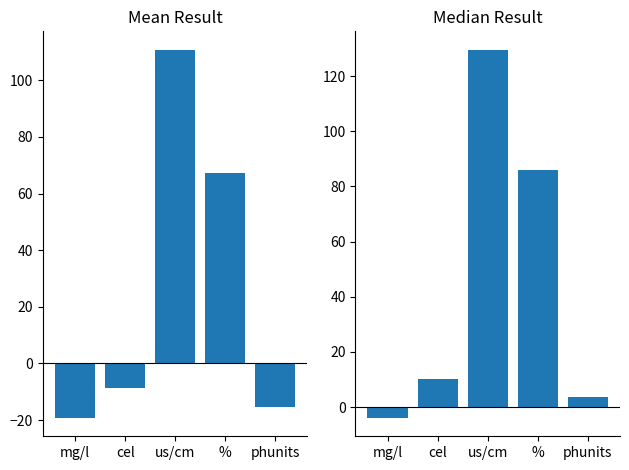

What is the difference between the second highest and second lowest values in the Median Result series?

82.5